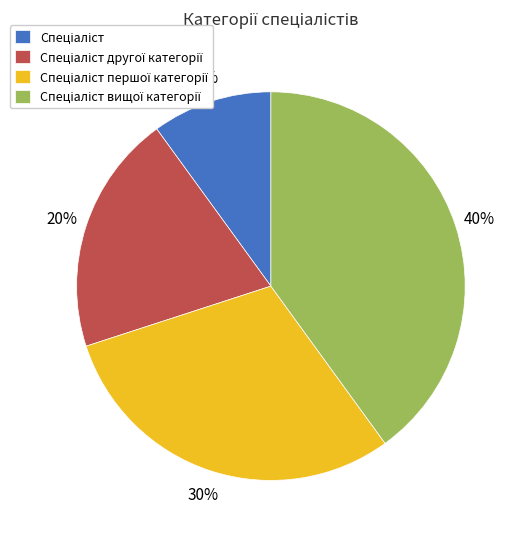

To the nearest percent, what is the difference between the largest and smallest slice percentages?

30%